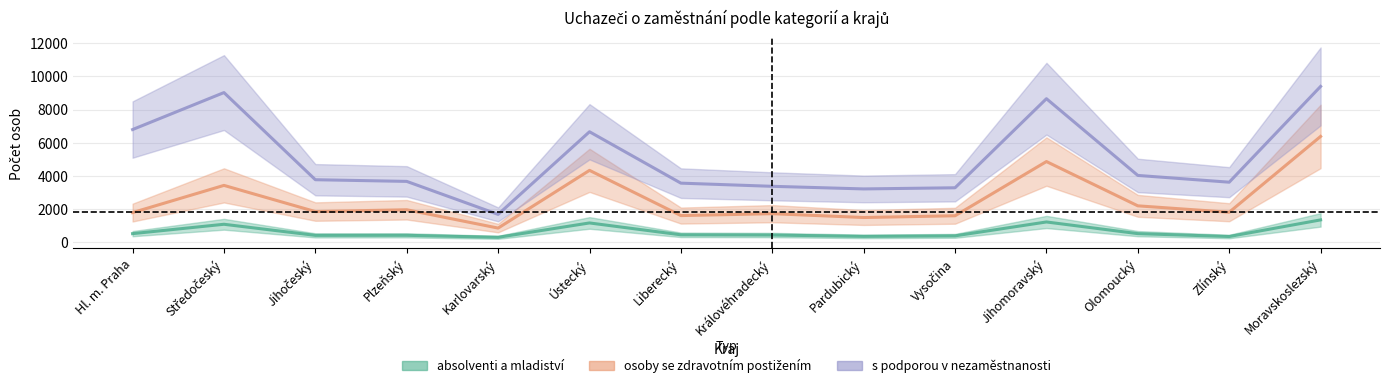

Where is the first local minimum for absolventi a mladiství?

Jihočeský